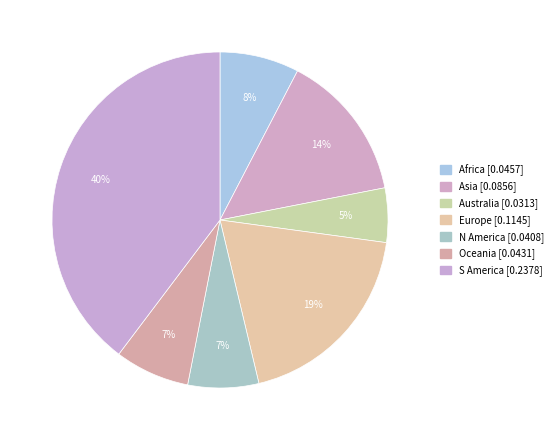

Does any single category account for the majority?

No